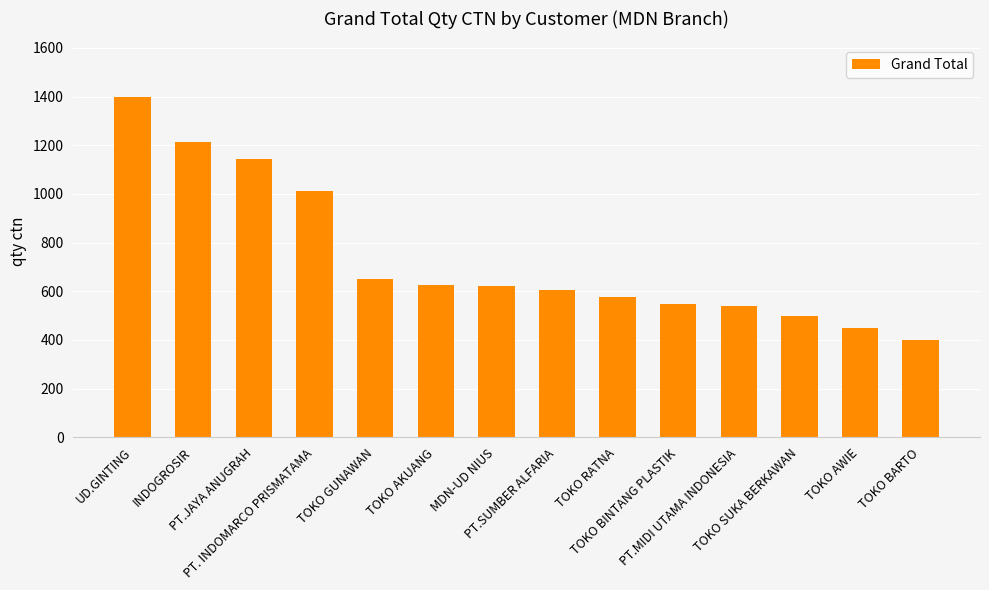

How many distinct data groups are displayed?

1